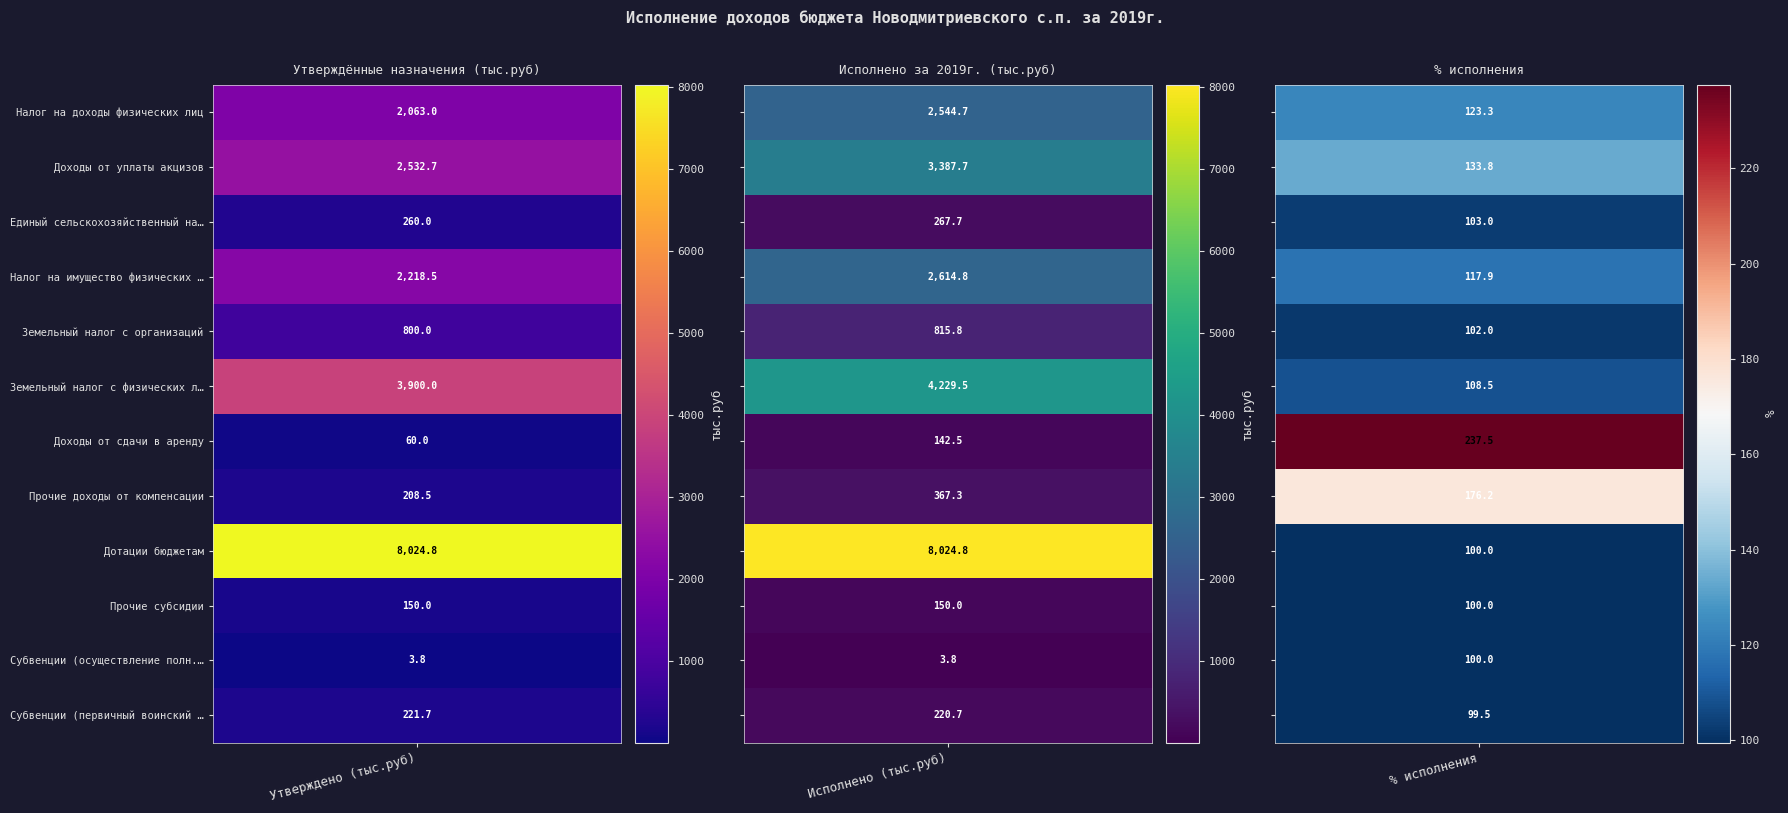

What is the difference between the second highest and minimum values in the Земельный налог с организаций series?

698.0